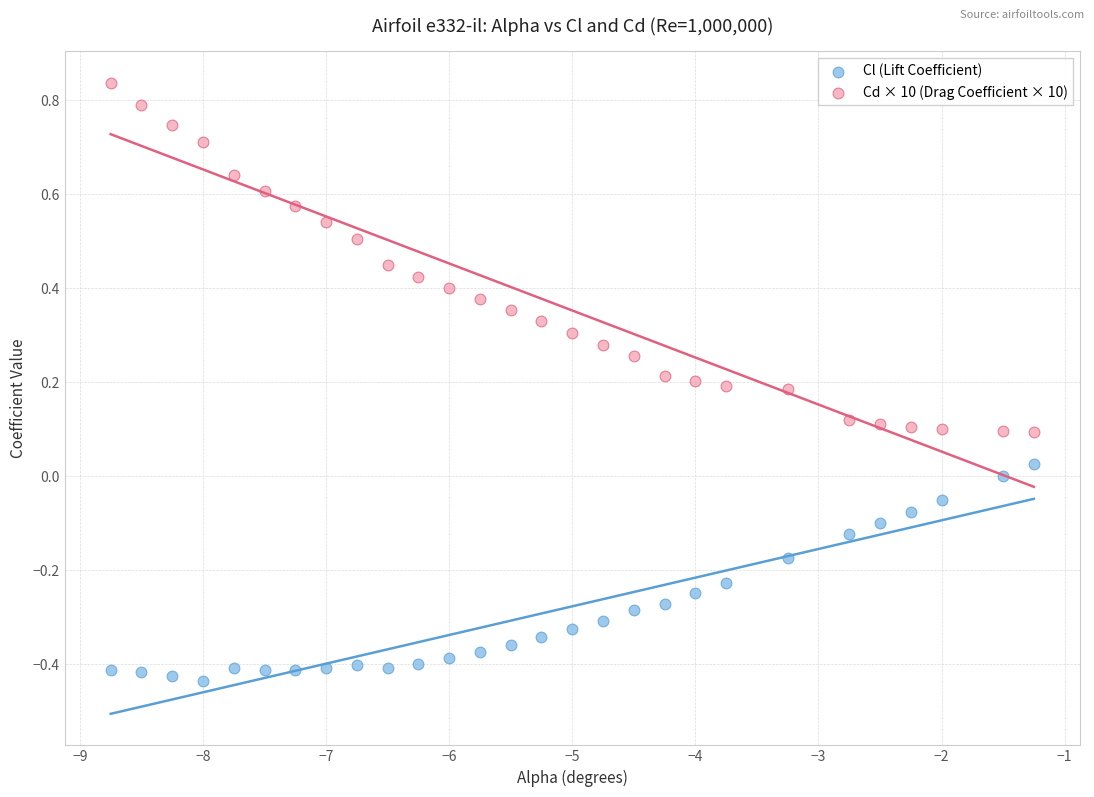

What are all the series names shown in the legend?

Cl (Lift Coefficient), Cd × 10 (Drag Coefficient × 10)